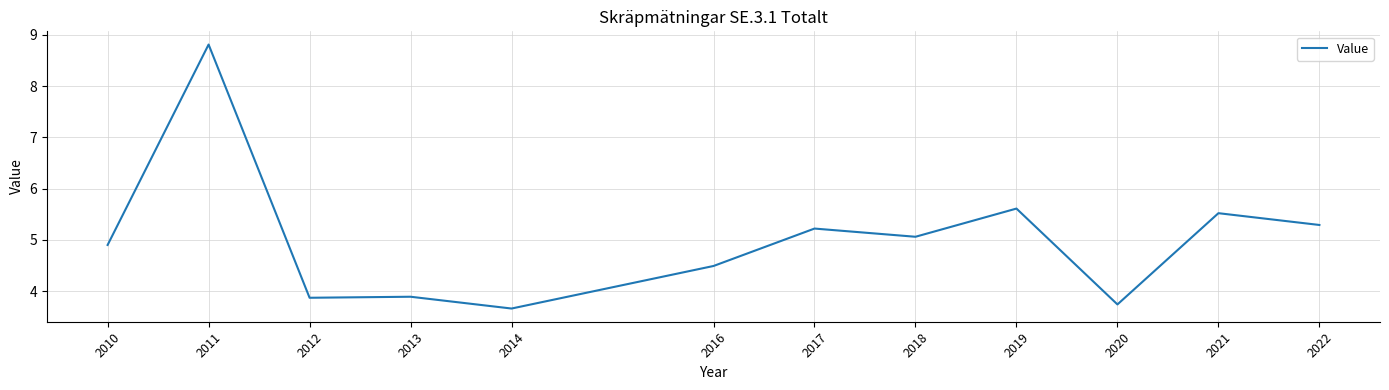

What is the difference between the values at 2012 and 2020?

0.1